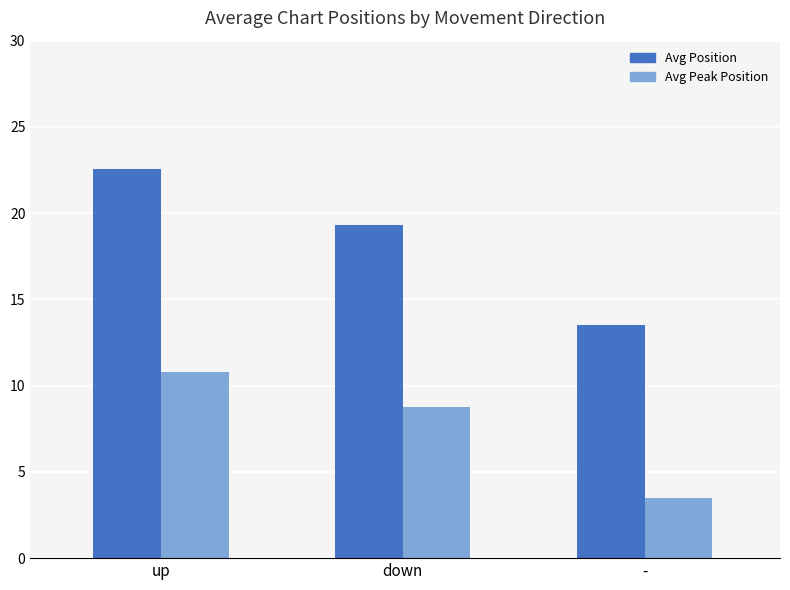

Count the number of categories in the chart.

3